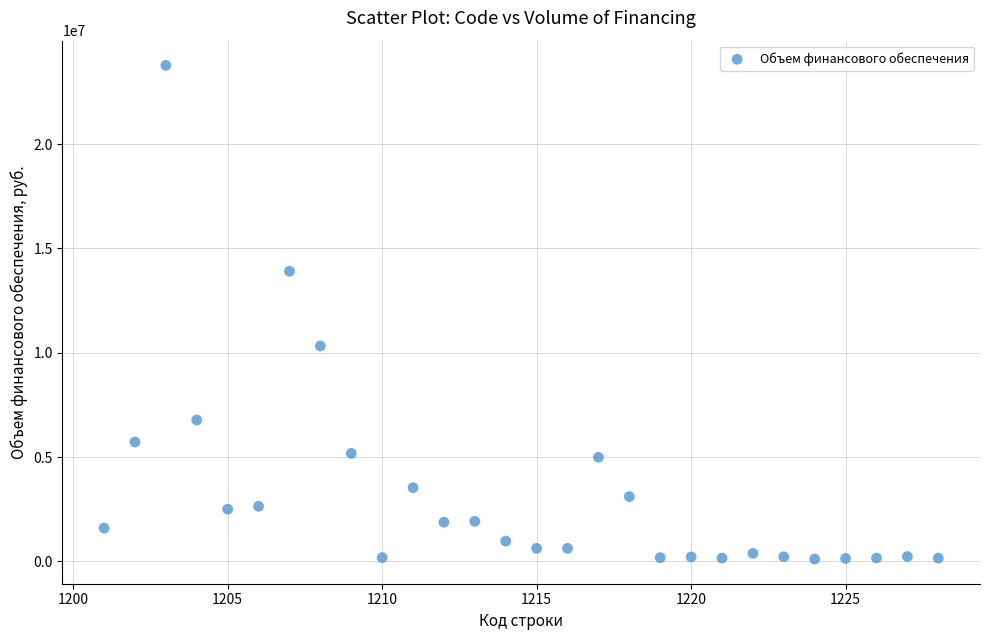

What is the range of X values (max minus min)?

27.0